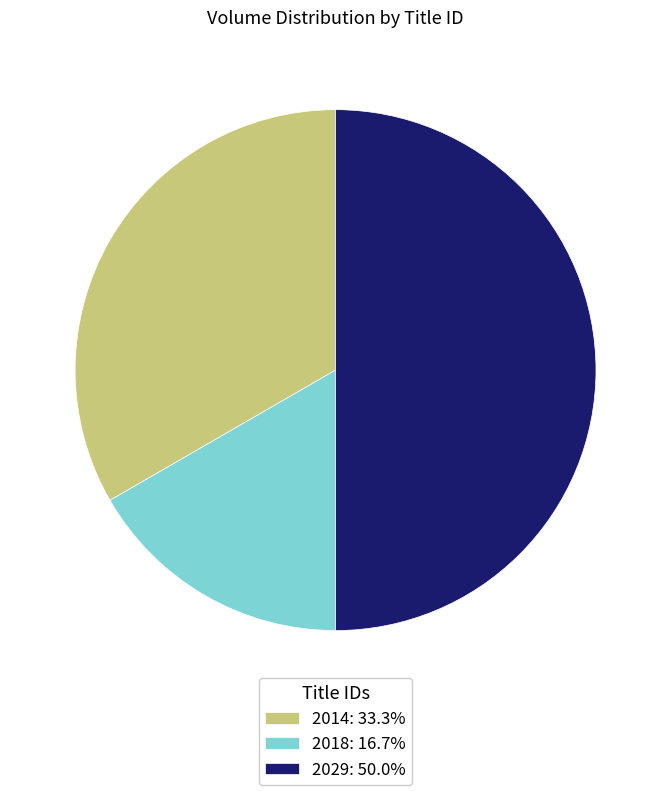

Does 2014: 33.3% account for over 50% of the chart?

No